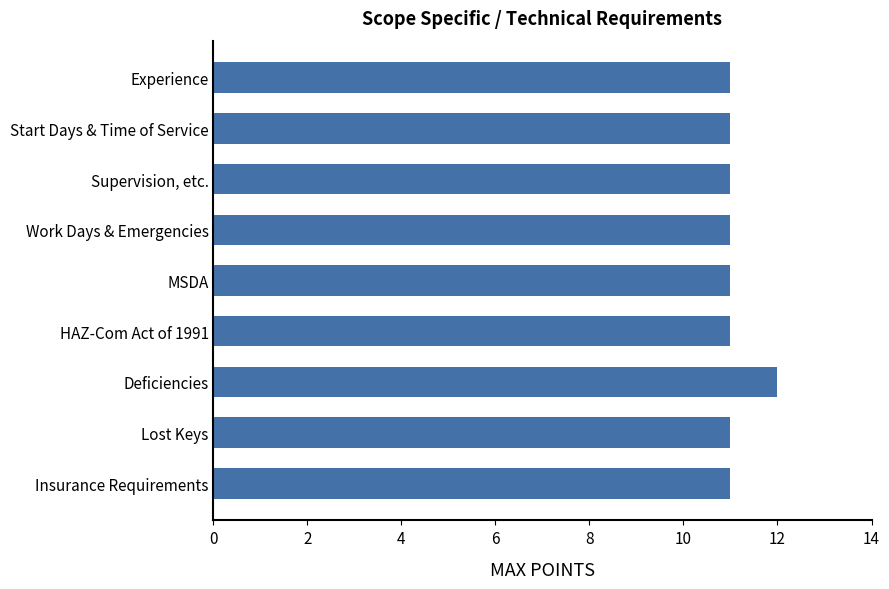

How many bars are there in total?

9